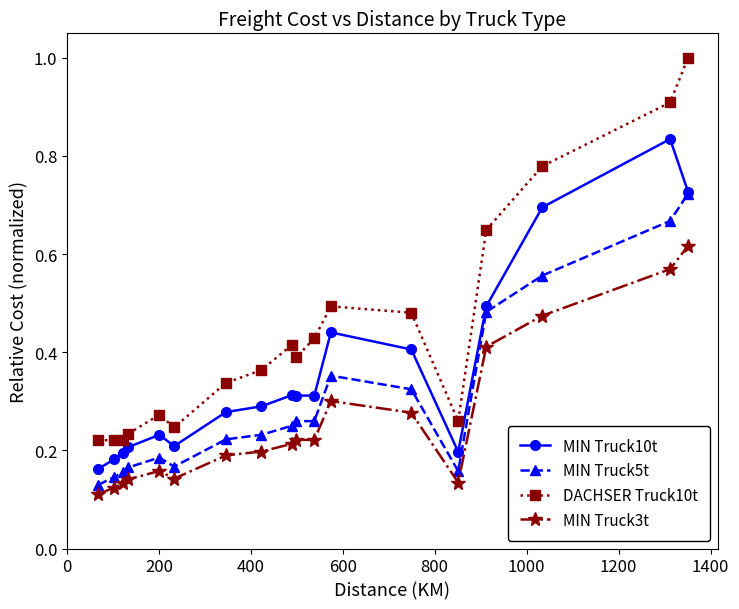

True or false: MIN Truck5t and DACHSER Truck10t intersect in this chart.

False